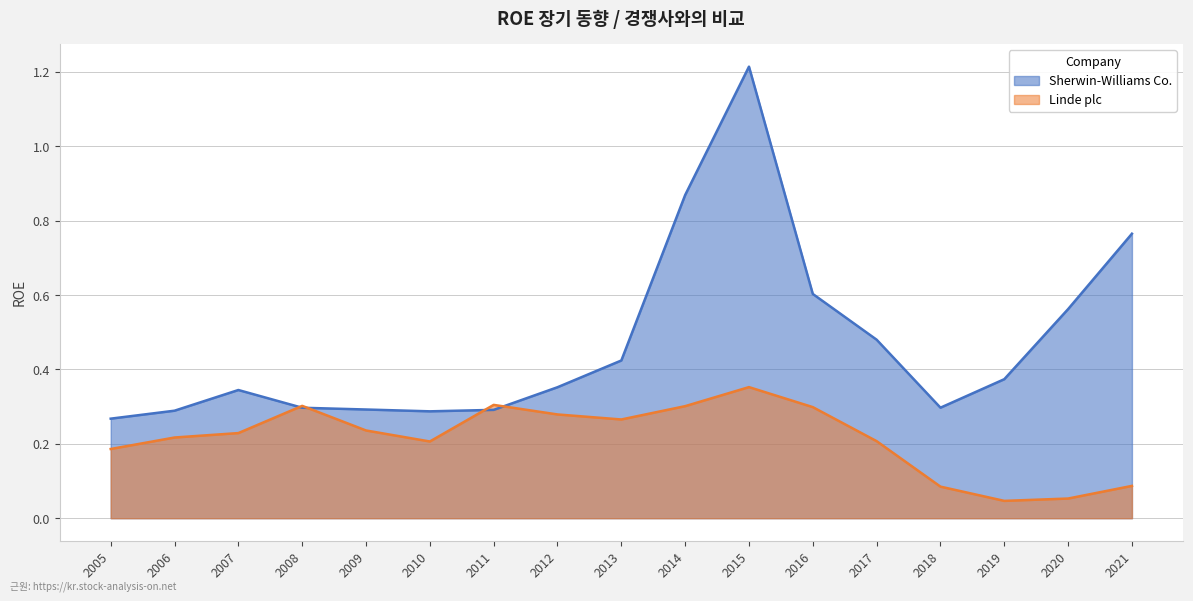

What is the minimum value for Sherwin-Williams Co.?

0.3